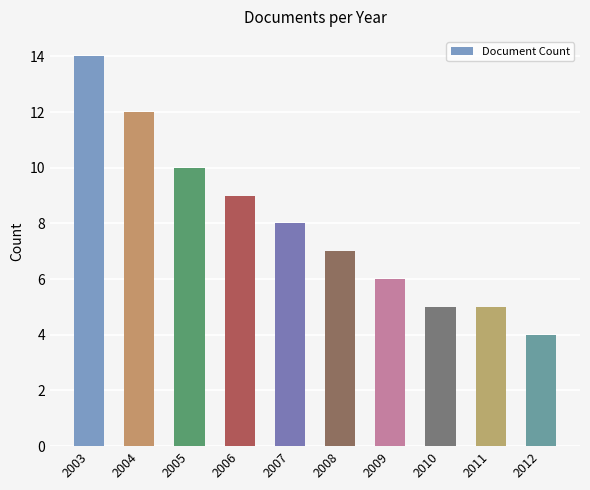

What is the difference between the maximum and second lowest values?

9